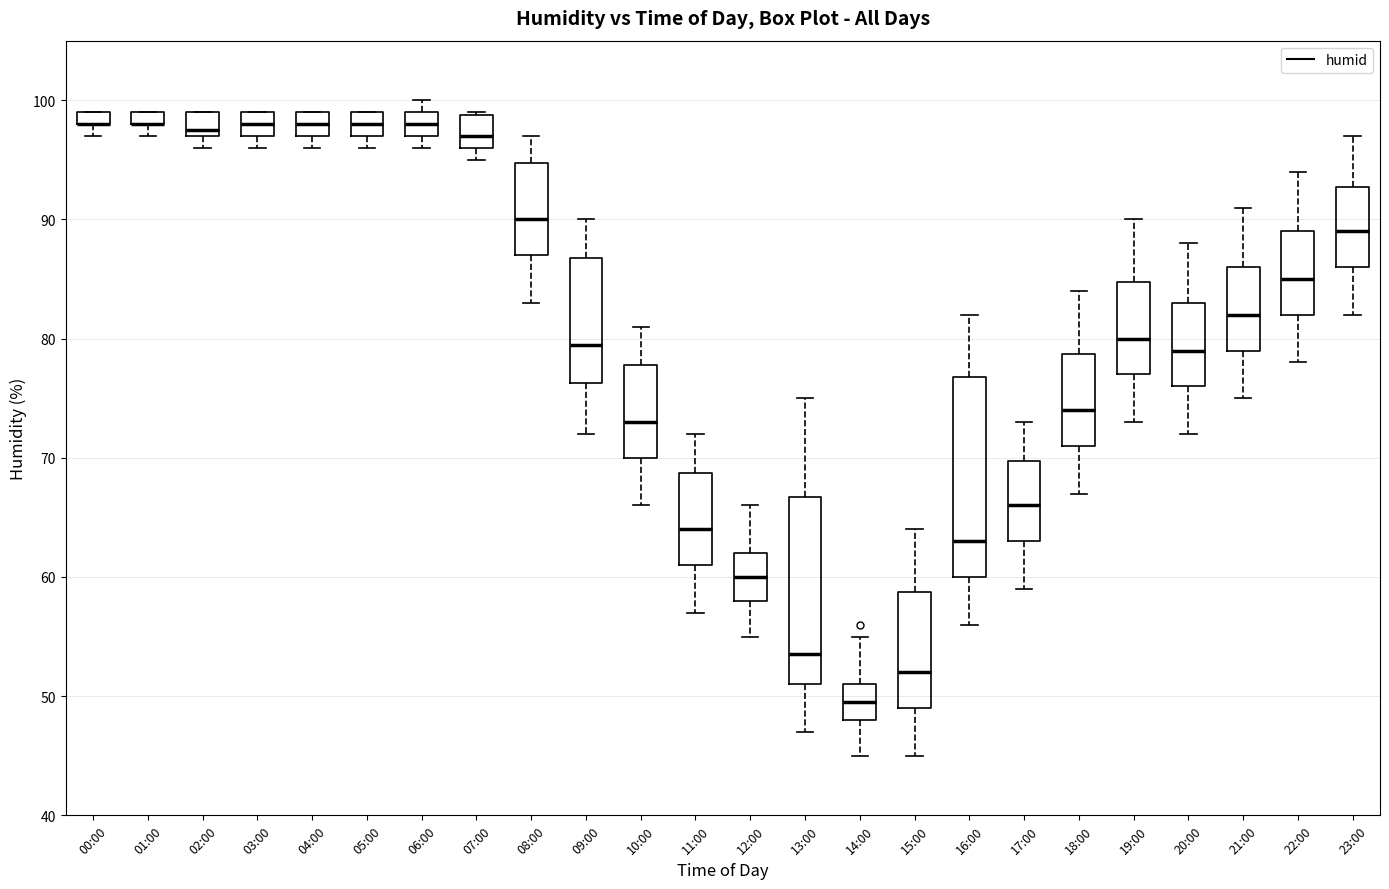

Where does the lower whisker of the box for 12:00 end on the y-axis? The values are not printed on the chart, so give them approximately, as read against the axis.

55